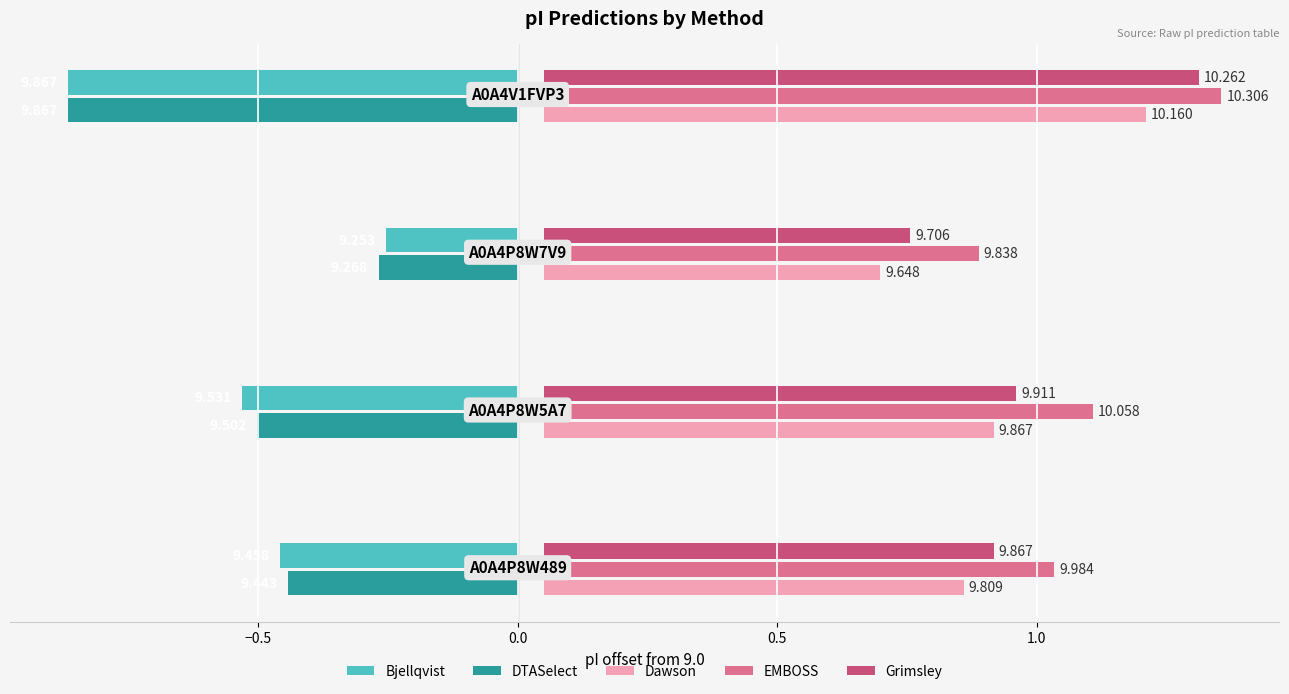

Does the chart contain any negative values?

Yes